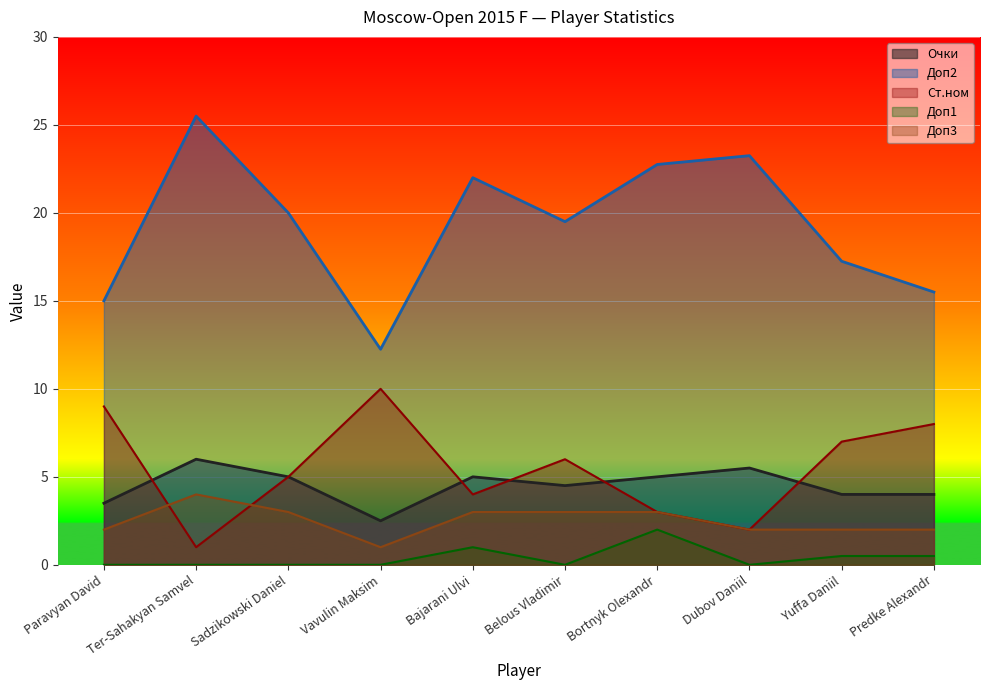

Rank the series by their maximum value, from highest to lowest.

Доп2, Ст.ном, Очки, Доп3, Доп1